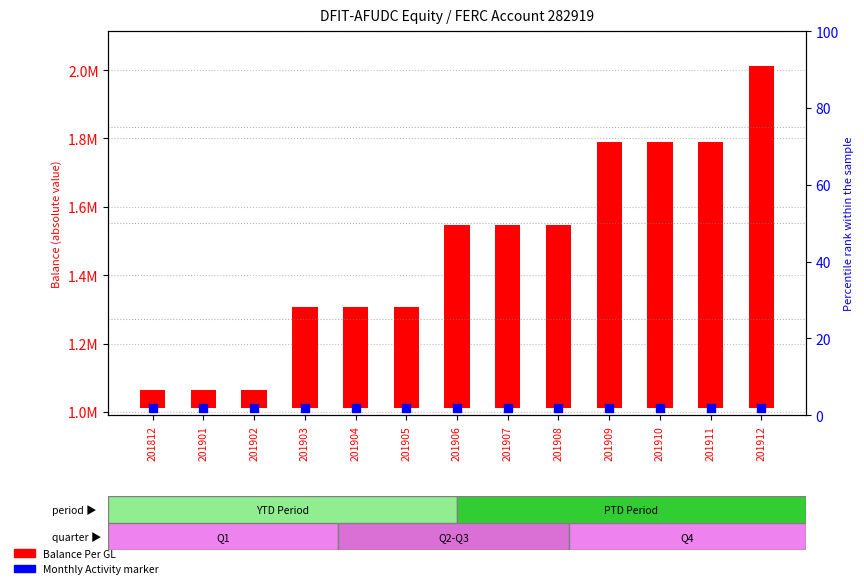

What is the total value across all series at 201903?

1306027.0